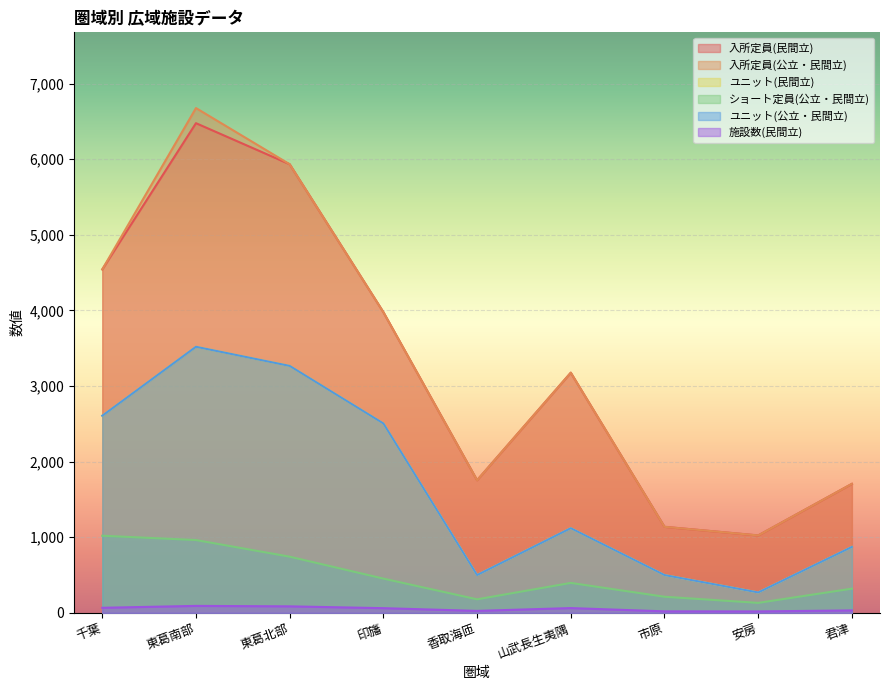

Is the value of ショート定員(公立・民間立) at 香取海匝 greater than the value of 入所定員(公立・民間立) at 千葉?

No